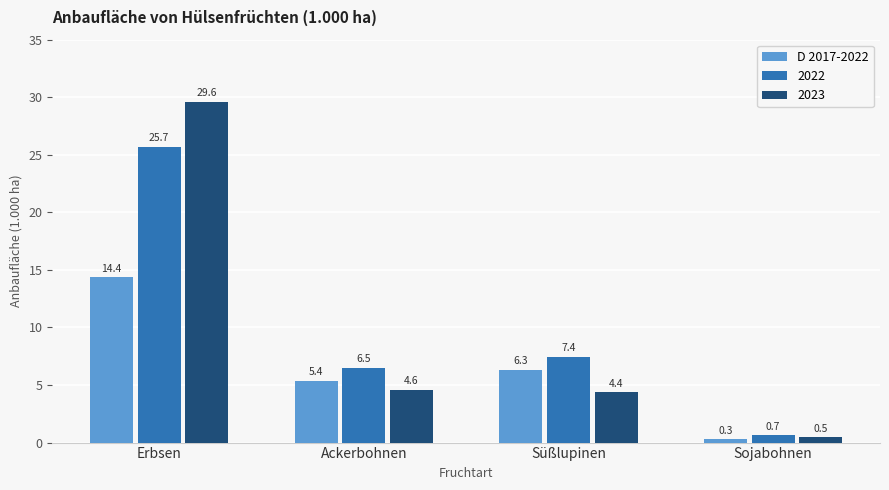

Which category has the highest value across all series?

Erbsen